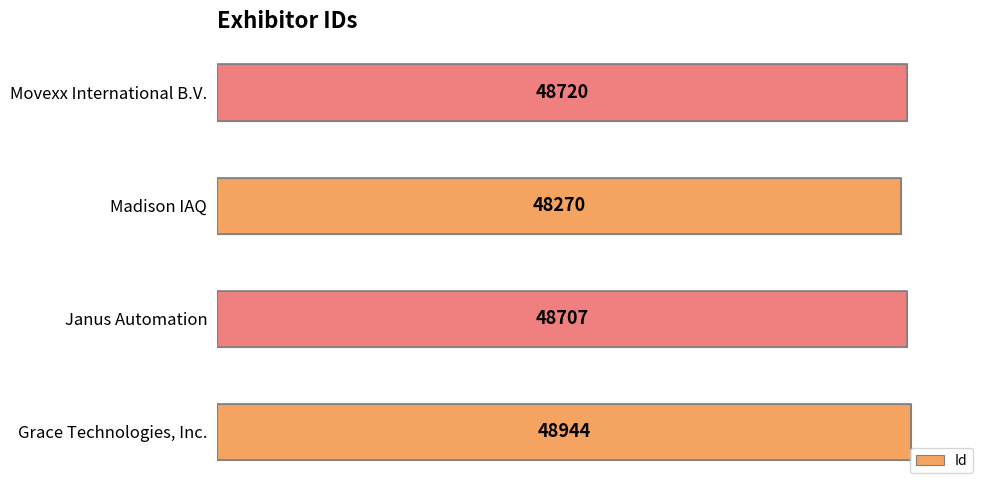

Reading bottom to top, list all the values displayed in this chart.

Grace Technologies, Inc.=48944	Janus Automation=48707	Madison IAQ=48270	Movexx International B.V.=48720